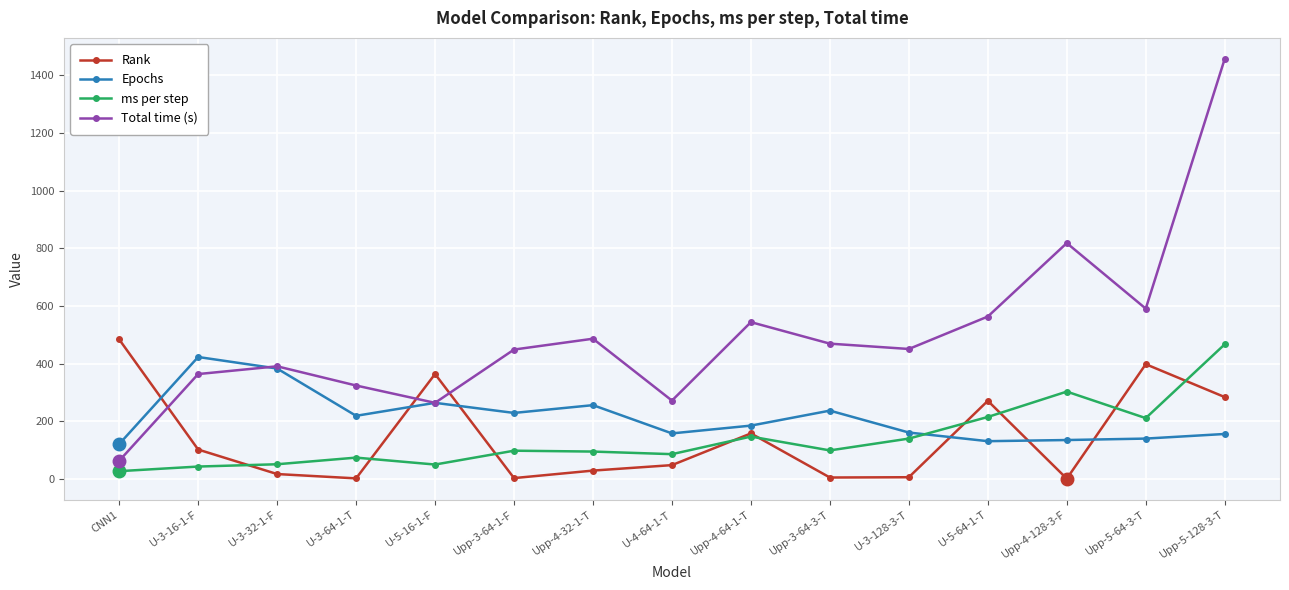

Which series has the largest range (max minus min)?

Total time (s)